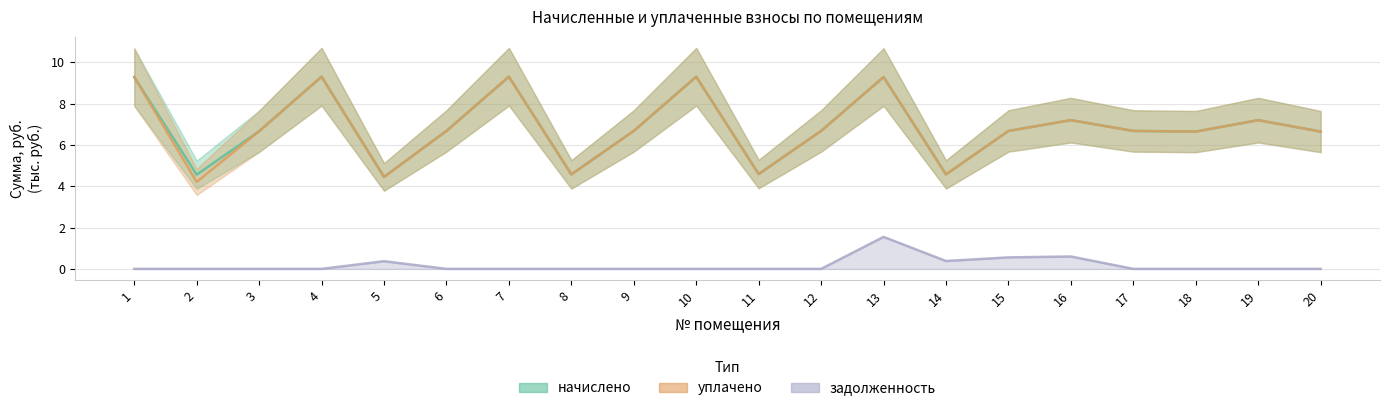

How many distinct data groups are displayed?

3